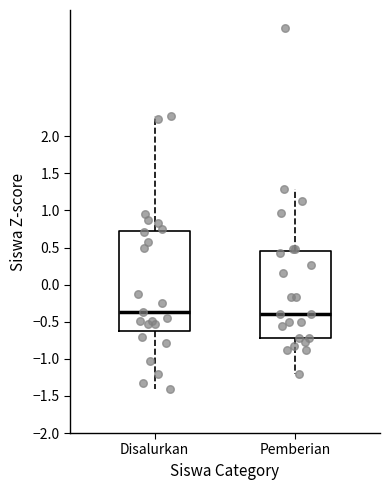

Reading left to right, transcribe this box plot: for each box, give where its median line is, the range the box spans, and where its two whiskers end, as read against the y-axis. The values are not printed on the chart, so give them approximately, as read against the axis.

Disalurkan: median -0.35, box -0.60 to 0.75, whiskers -1.40 to 2.30
Pemberian: median -0.40, box -0.70 to 0.45, whiskers -1.20 to 1.30